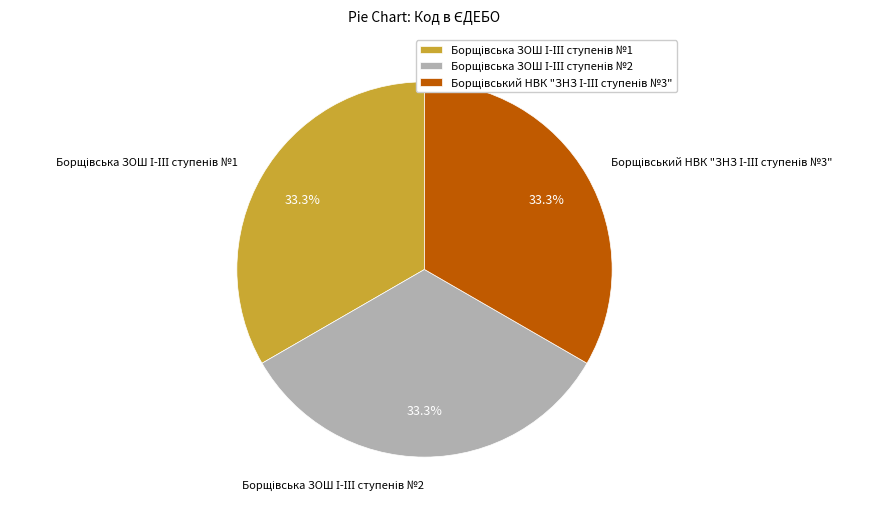

How many segments does this pie chart have?

3